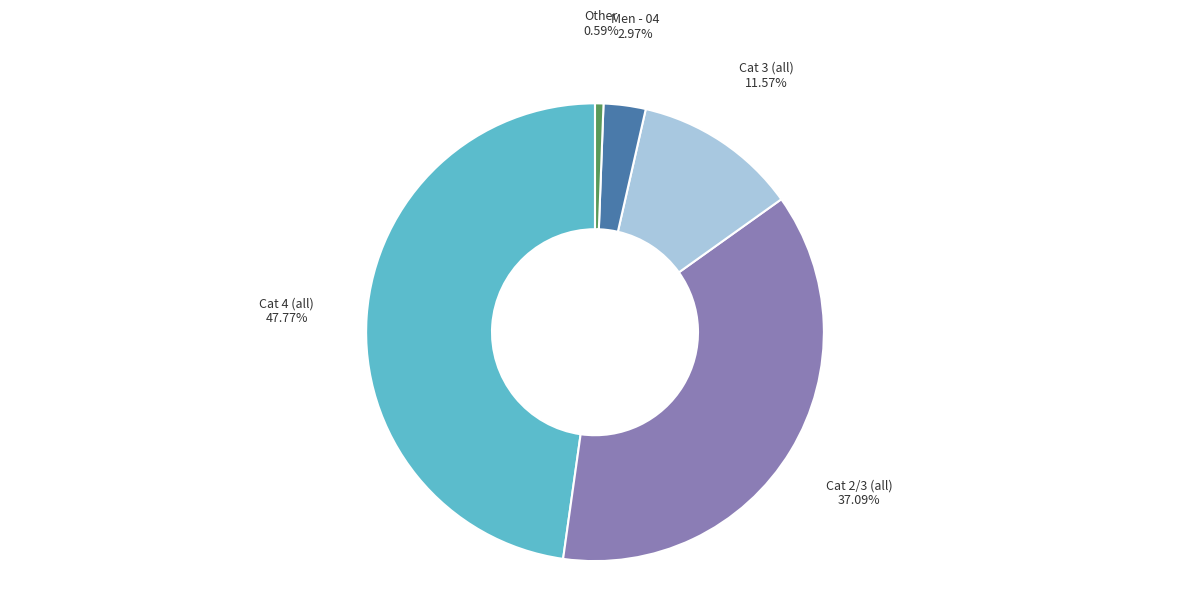

How many segments does this pie chart have?

5